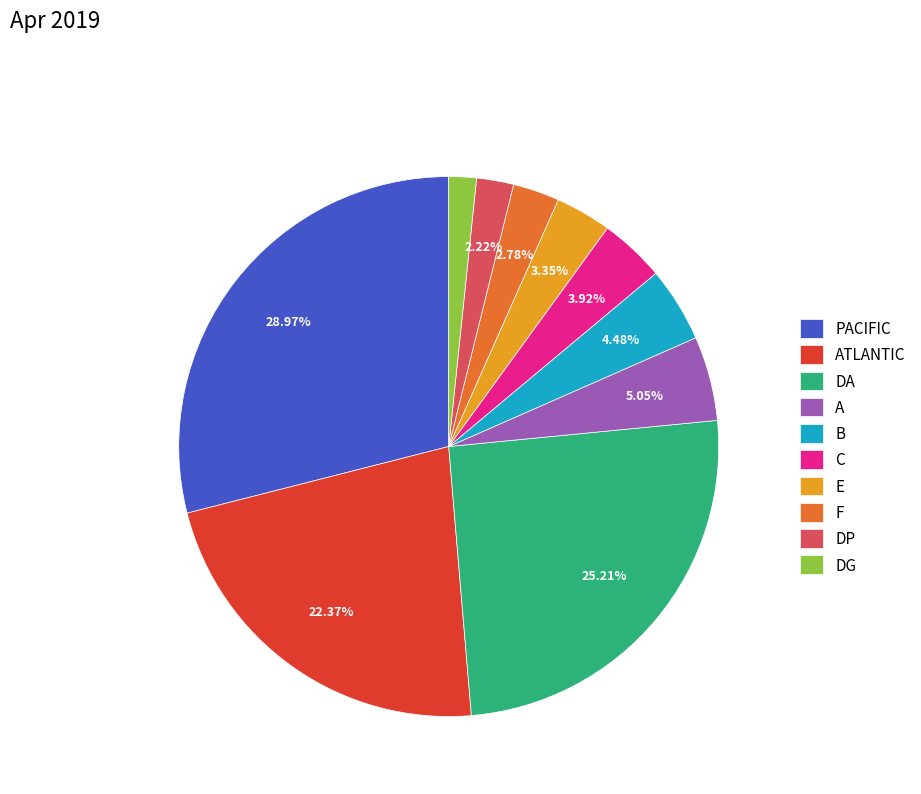

To the nearest percent, what is the difference between the A and C slice percentages?

1%